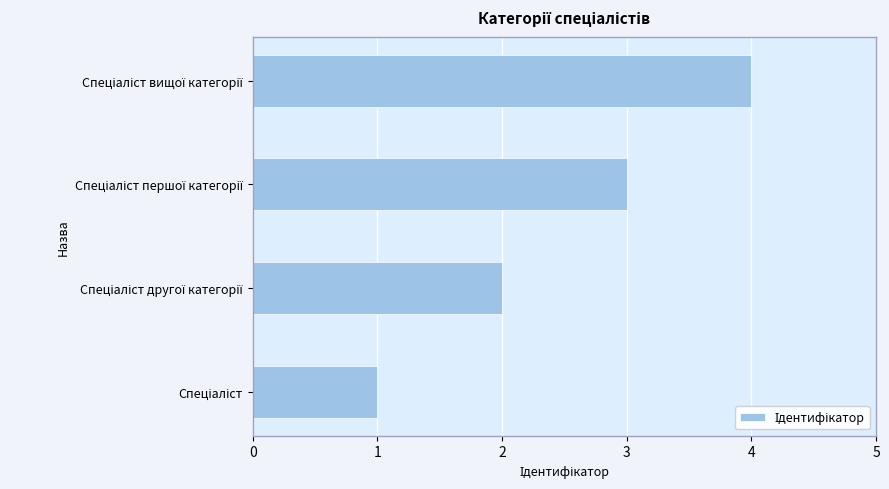

What is the difference between the maximum and minimum values?

3